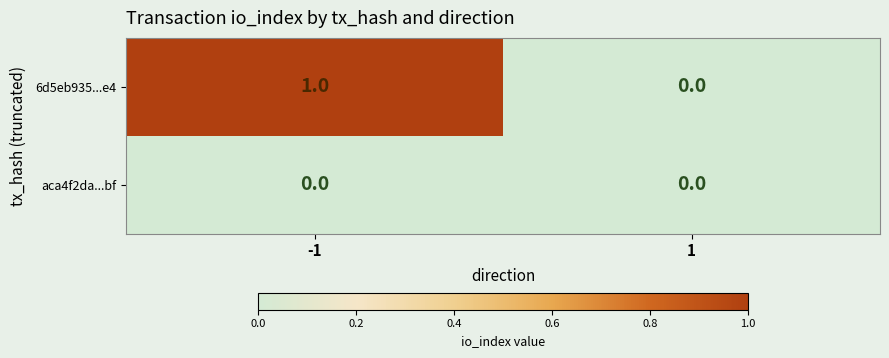

Reading left to right, what are all the values shown in this chart?

6d5eb935...e4: 1	0
aca4f2da...bf: 0	0